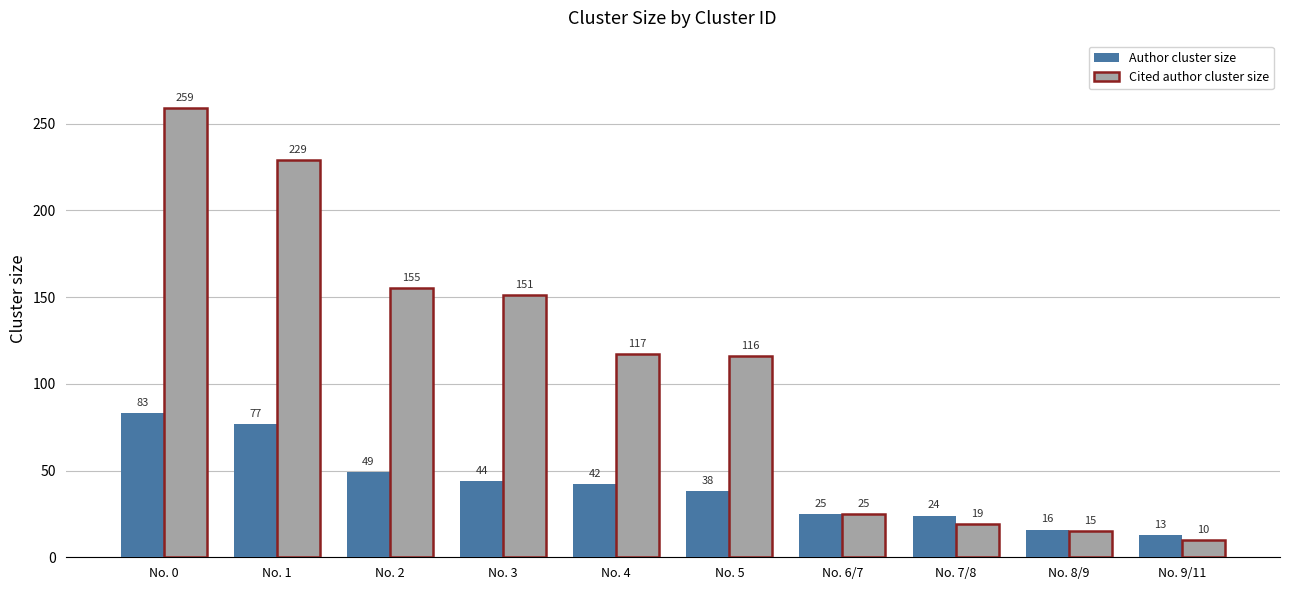

Which series has the largest total across all categories?

Cited author cluster size